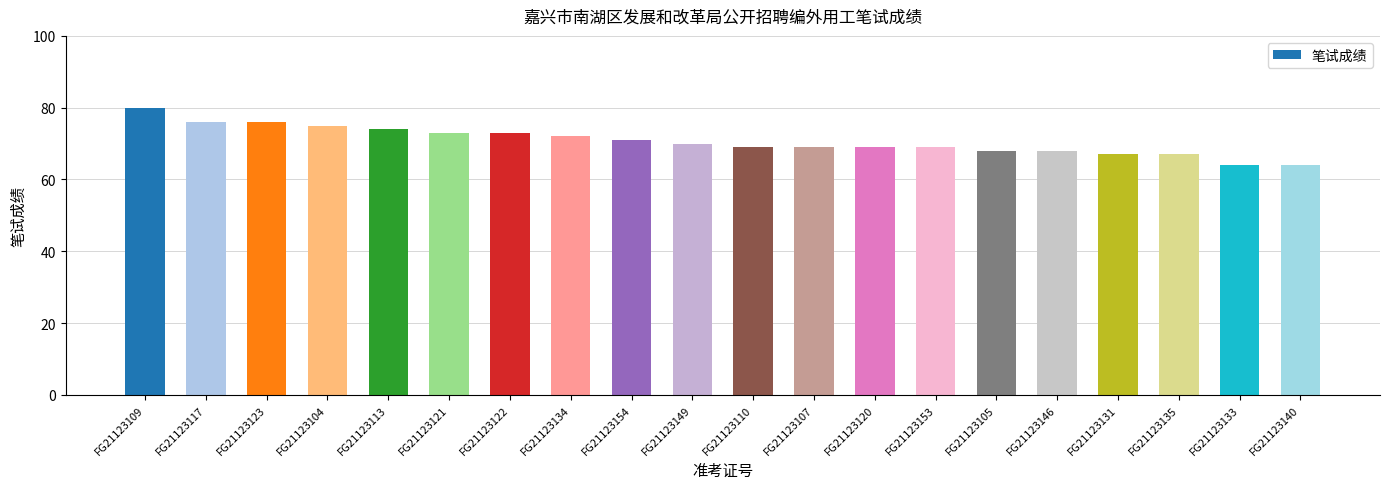

At which label does the data first exceed 70?

FG21123109